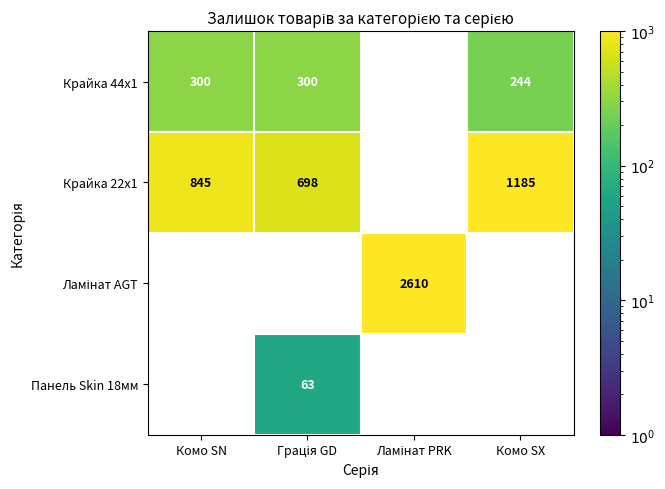

The value of Крайка 44x1 at Комо SN is 300. True or false?

True